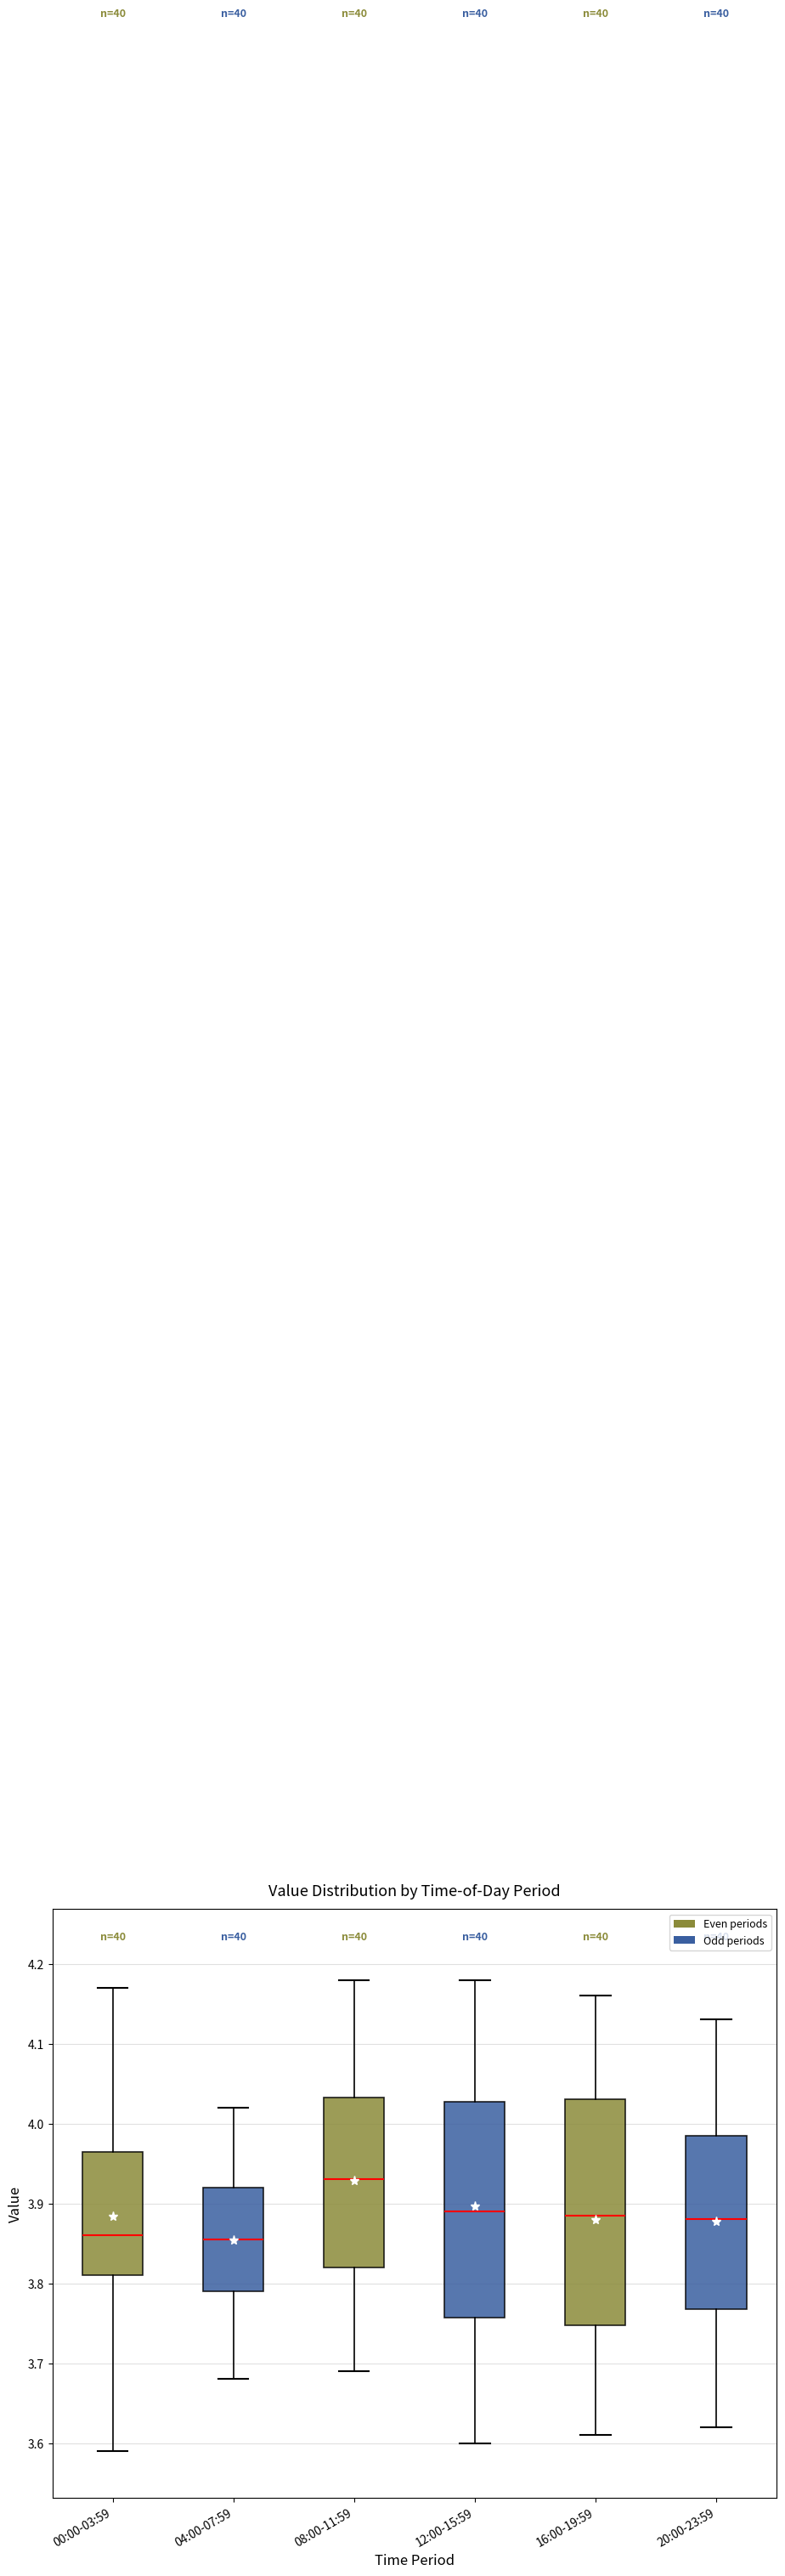

Where does the lower whisker of the box for 08:00-11:59 end on the y-axis? The values are not printed on the chart, so give them approximately, as read against the axis.

3.69